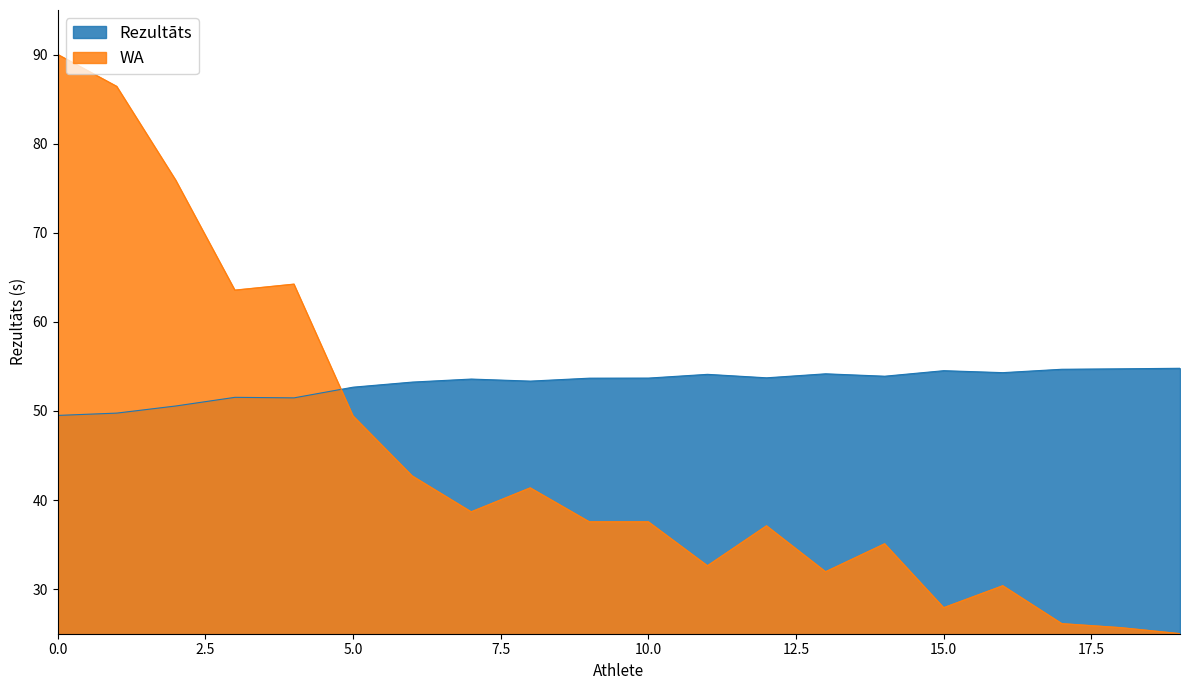

In Rezultāts, how many points are lower than both neighbors (excluding endpoints)?

5